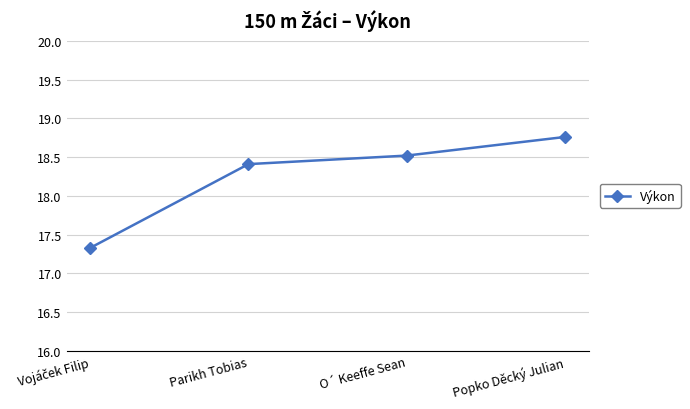

Which has a higher value, O´ Keeffe Sean or Parikh Tobias?

O´ Keeffe Sean